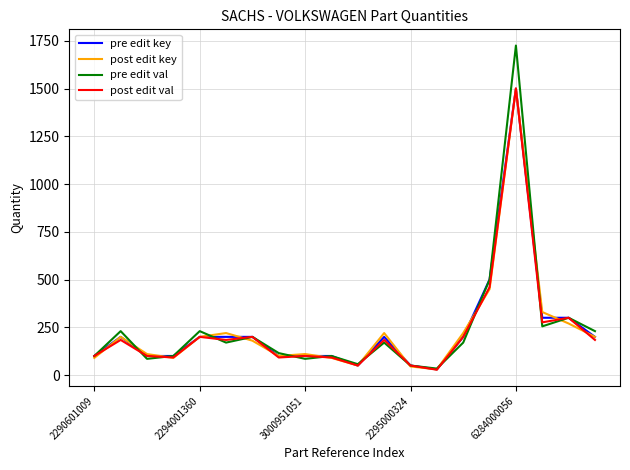

Which series has the widest spread of values?

pre edit val